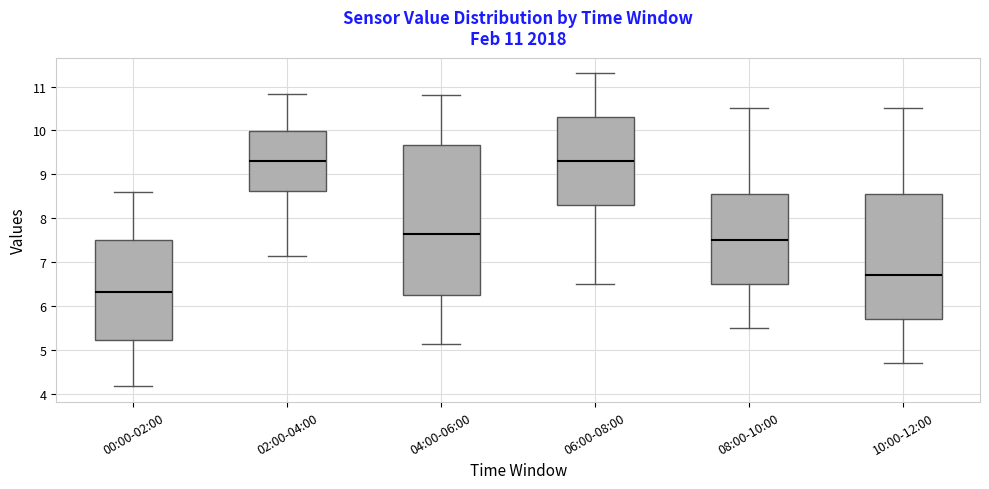

Comparing the boxes themselves (not the whiskers), which one is the tallest?

04:00-06:00